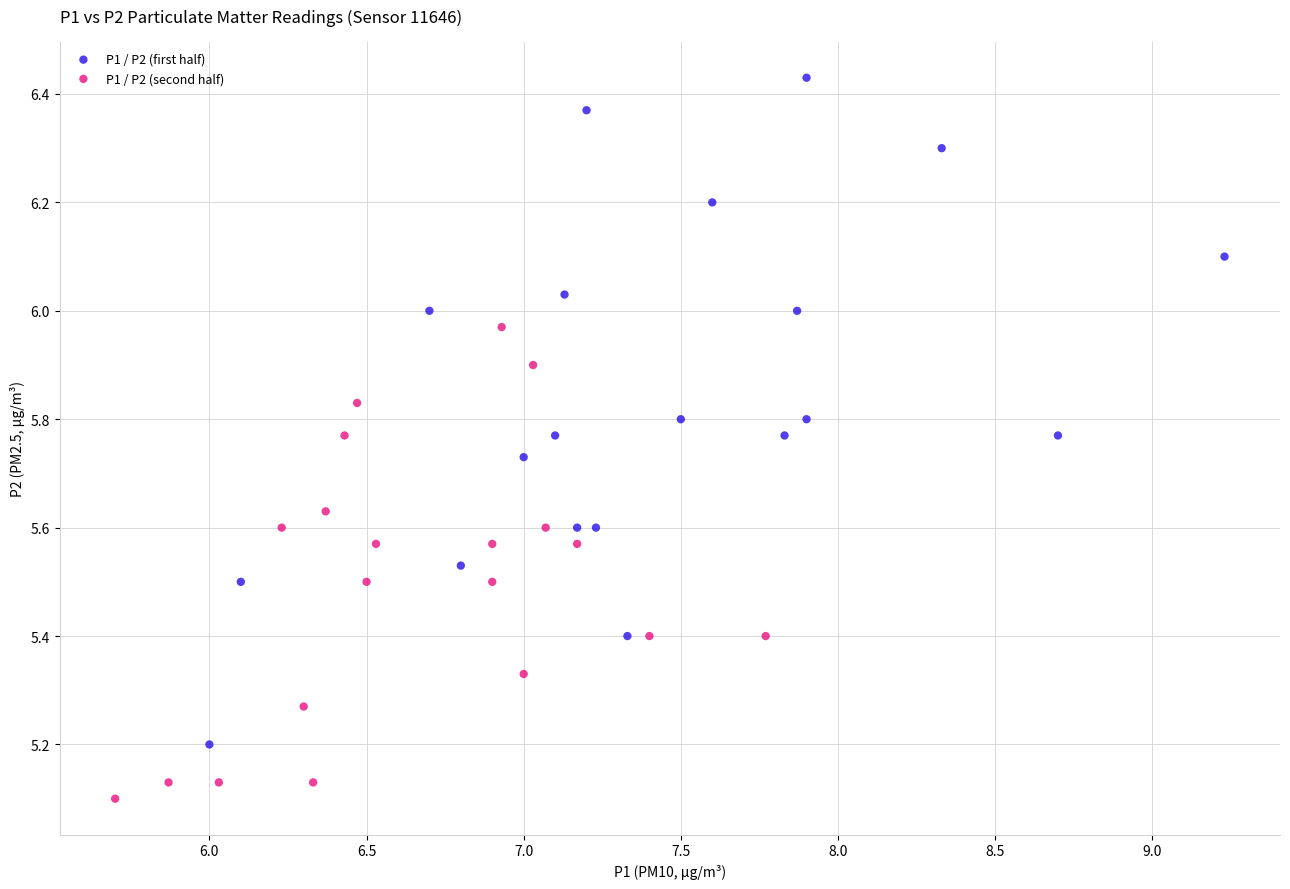

Which series has the largest Y range (max minus min)?

P1 / P2 (first half)